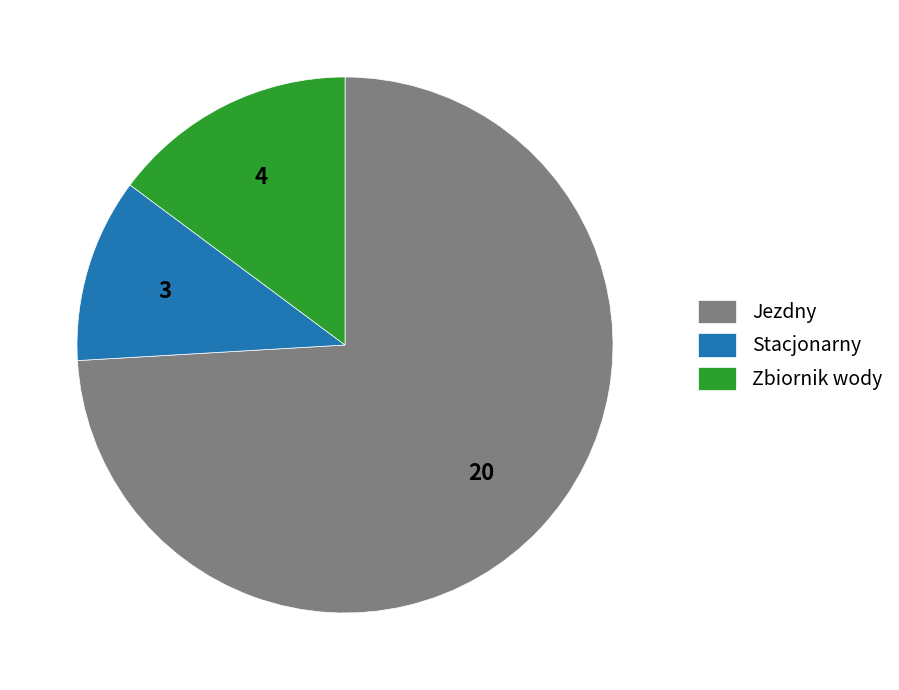

Is the sum of Zbiornik wody and Stacjonarny greater than half?

No